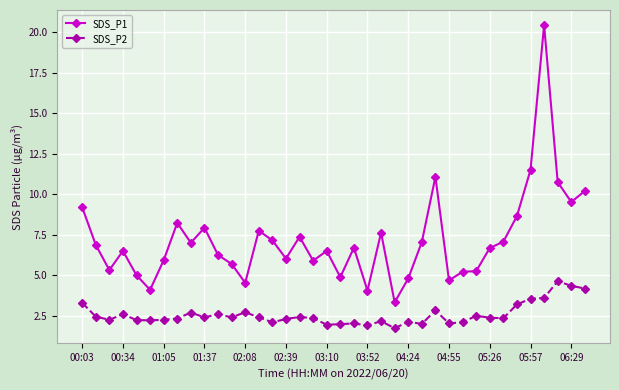

What is the greatest value displayed?

20.4